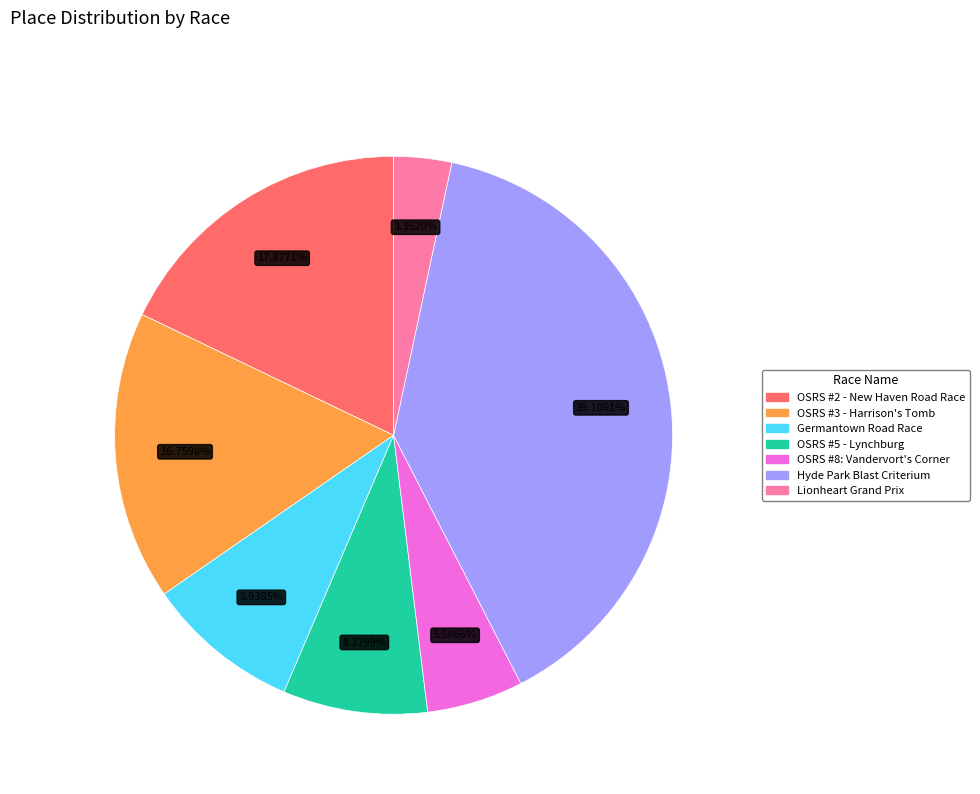

How many slices are in this pie chart?

7